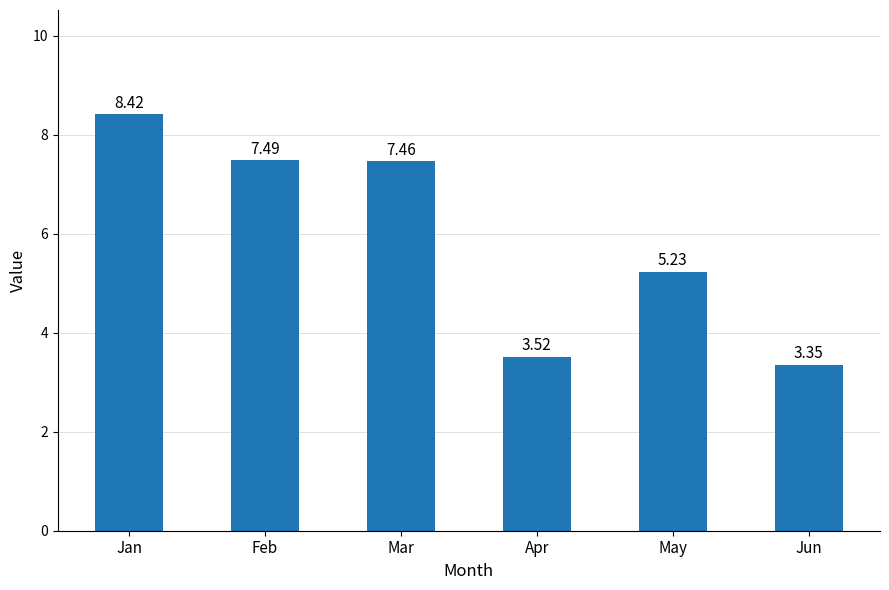

What is the sum of all values?

35.5